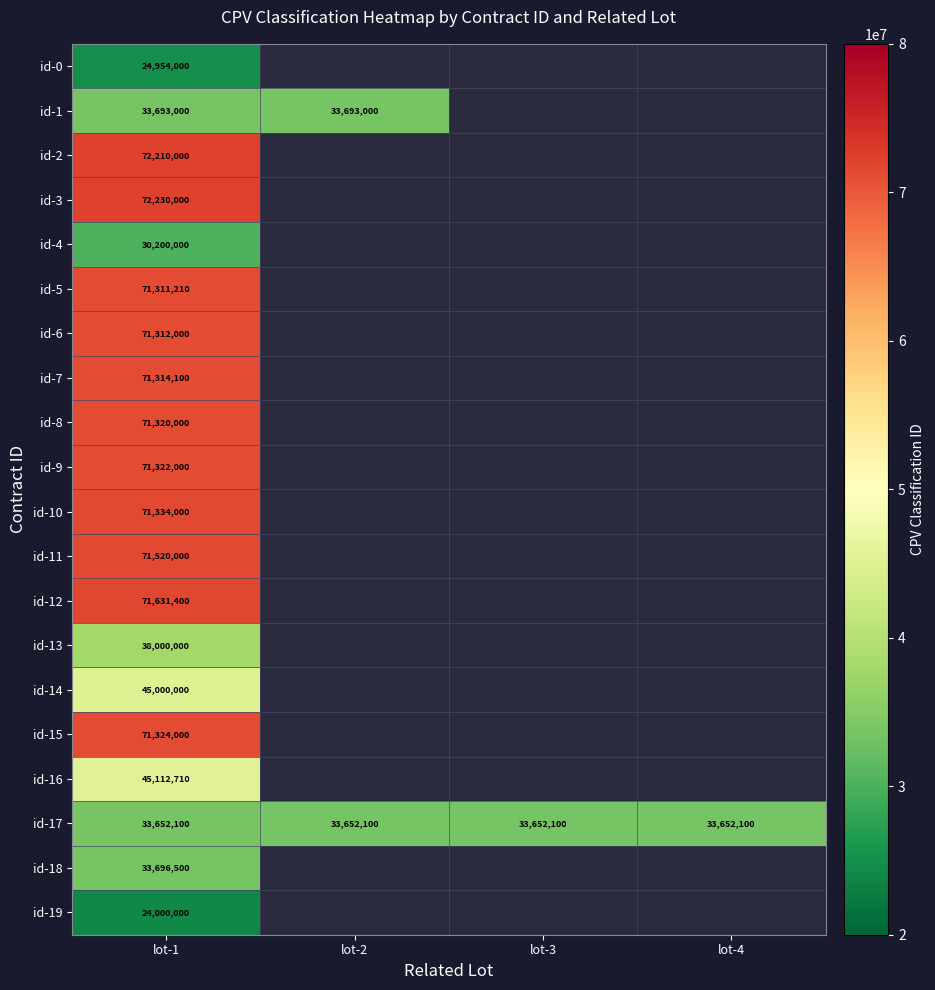

What is the total value across all series at lot-1?

1095137020